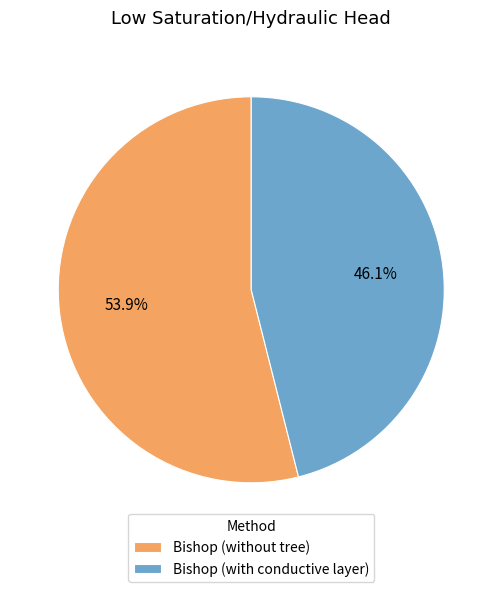

What percentage do Bishop (without tree) and Bishop (with conductive layer) together represent?

100.0%